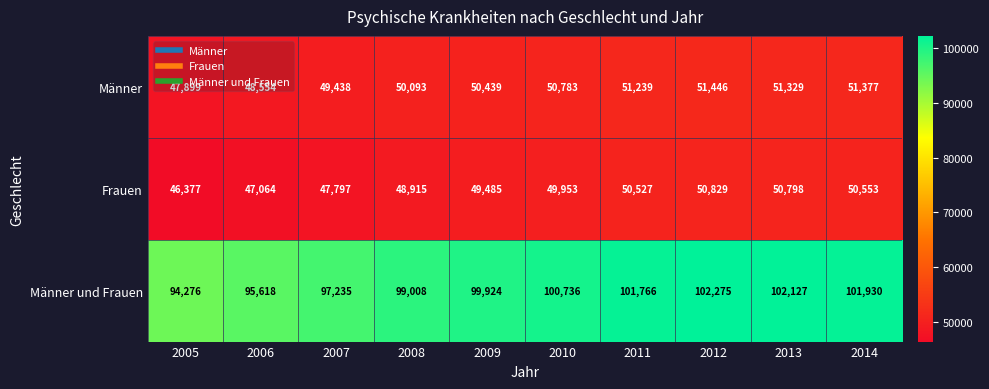

Is it true that Frauen equals 46377 at 2005?

True